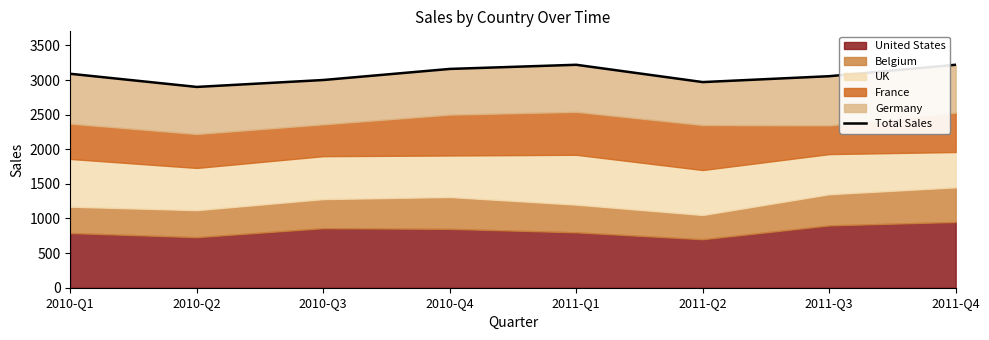

Reading left to right, what are all the values shown in this chart?

2010-Q1=3090	2010-Q2=2900	2010-Q3=3000	2010-Q4=3160	2011-Q1=3220	2011-Q2=2970	2011-Q3=3055	2011-Q4=3220